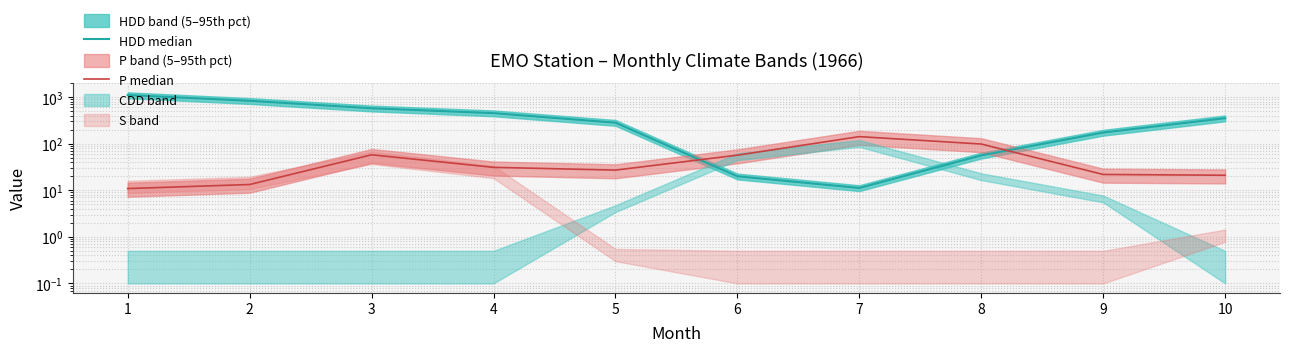

What is the maximum value for P median?

141.8